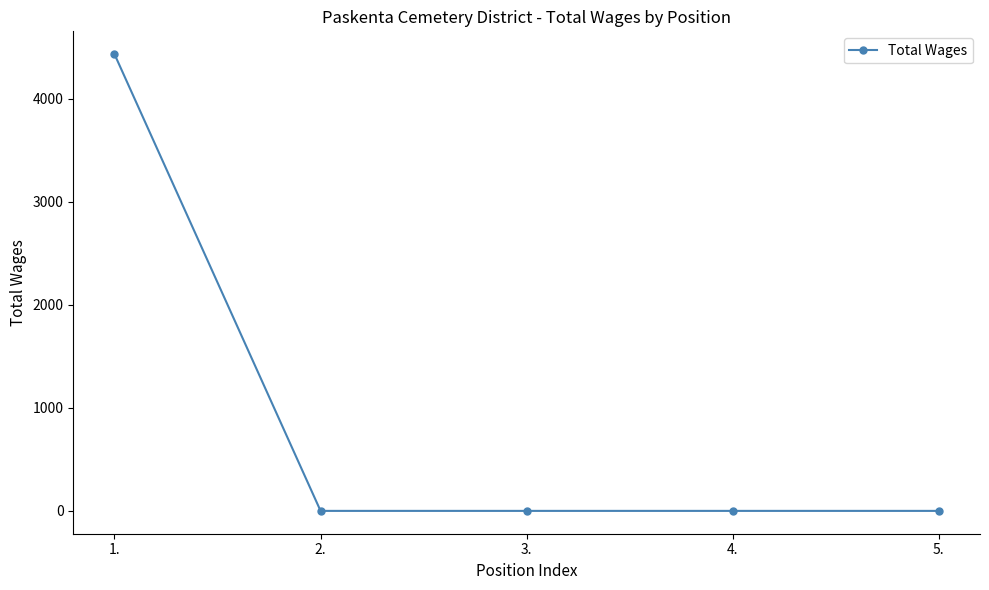

True or false: the data has more than 1 interior local peaks.

False